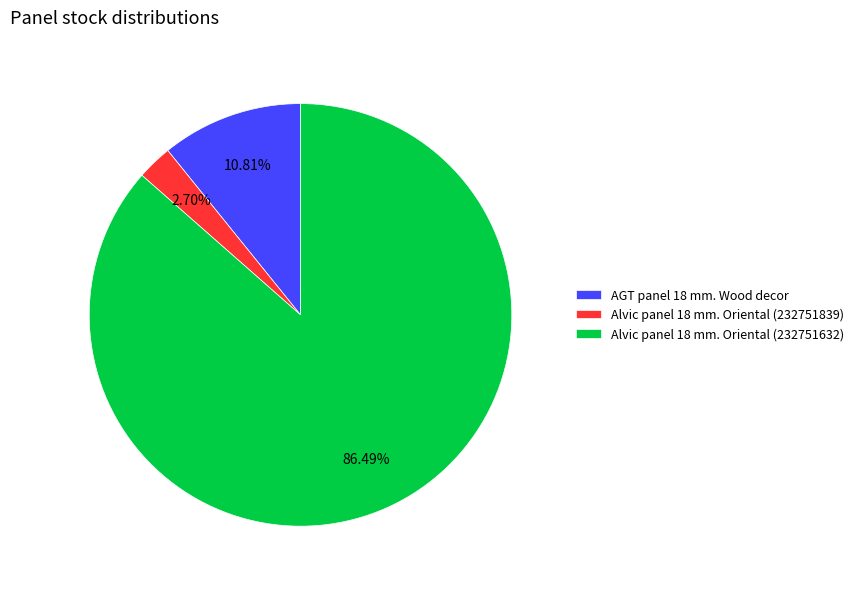

To the nearest percent, what percentage of the pie is AGT panel 18 mm. Wood decor?

11%